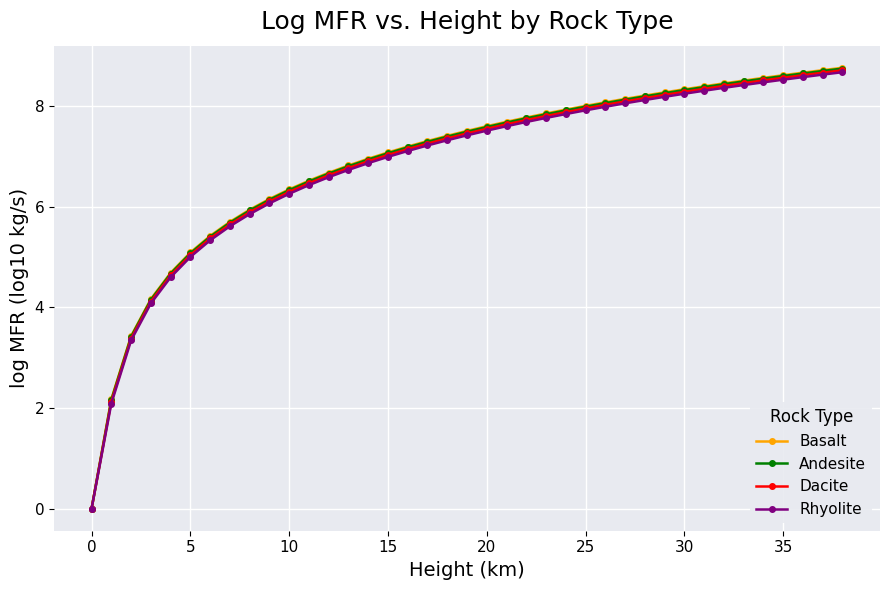

What are all the series names shown in the legend?

Basalt, Andesite, Dacite, Rhyolite